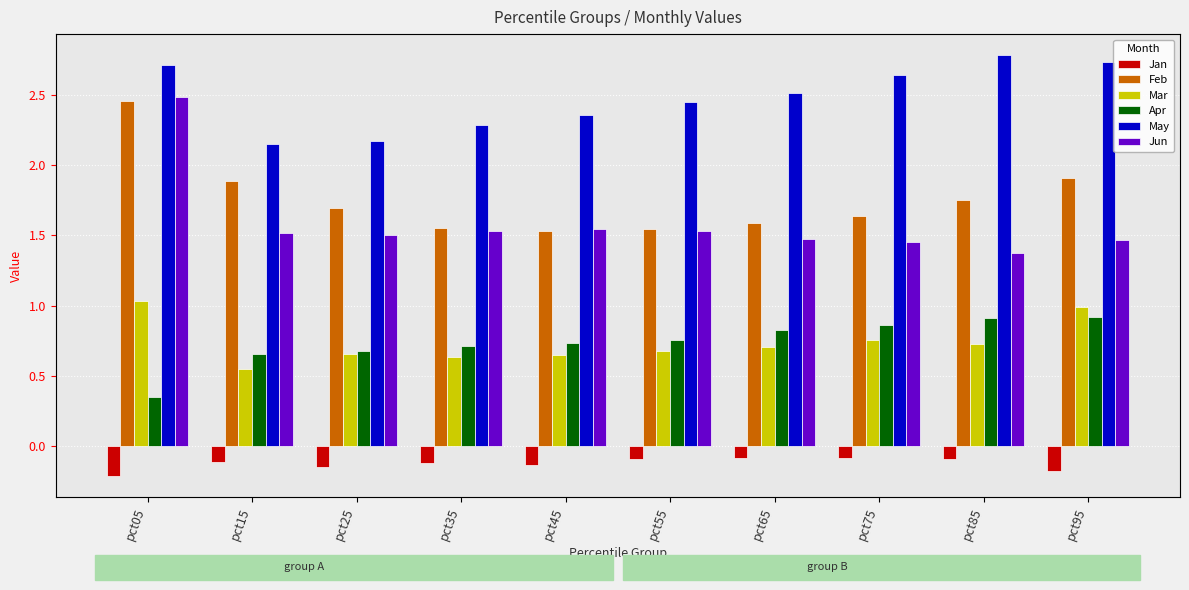

How many bars are there in each group?

6